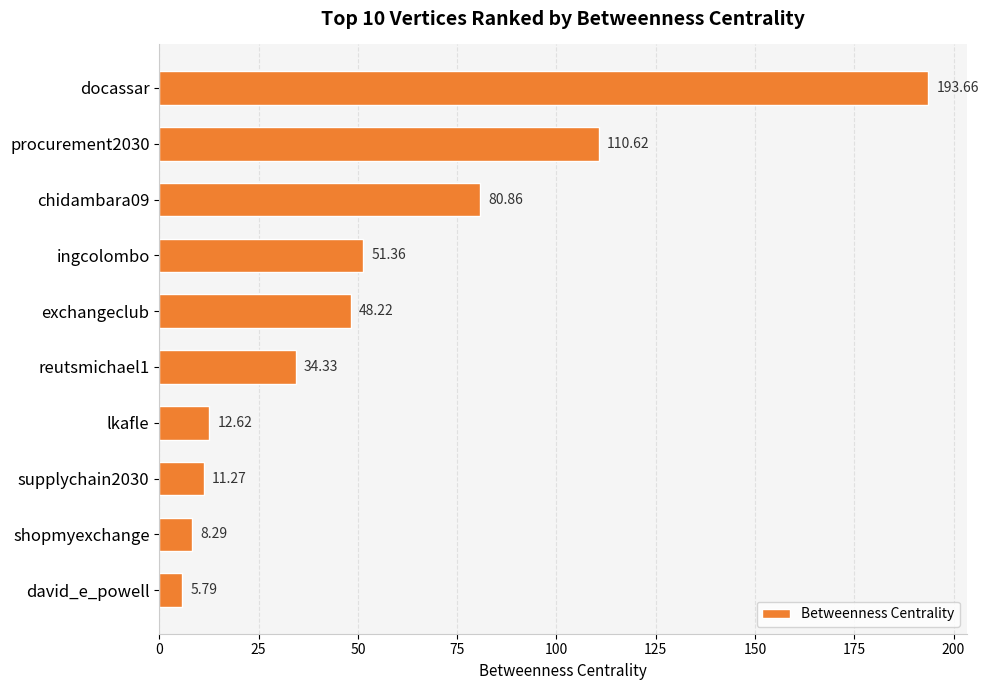

What is the label of the 9th bar from the top?

shopmyexchange